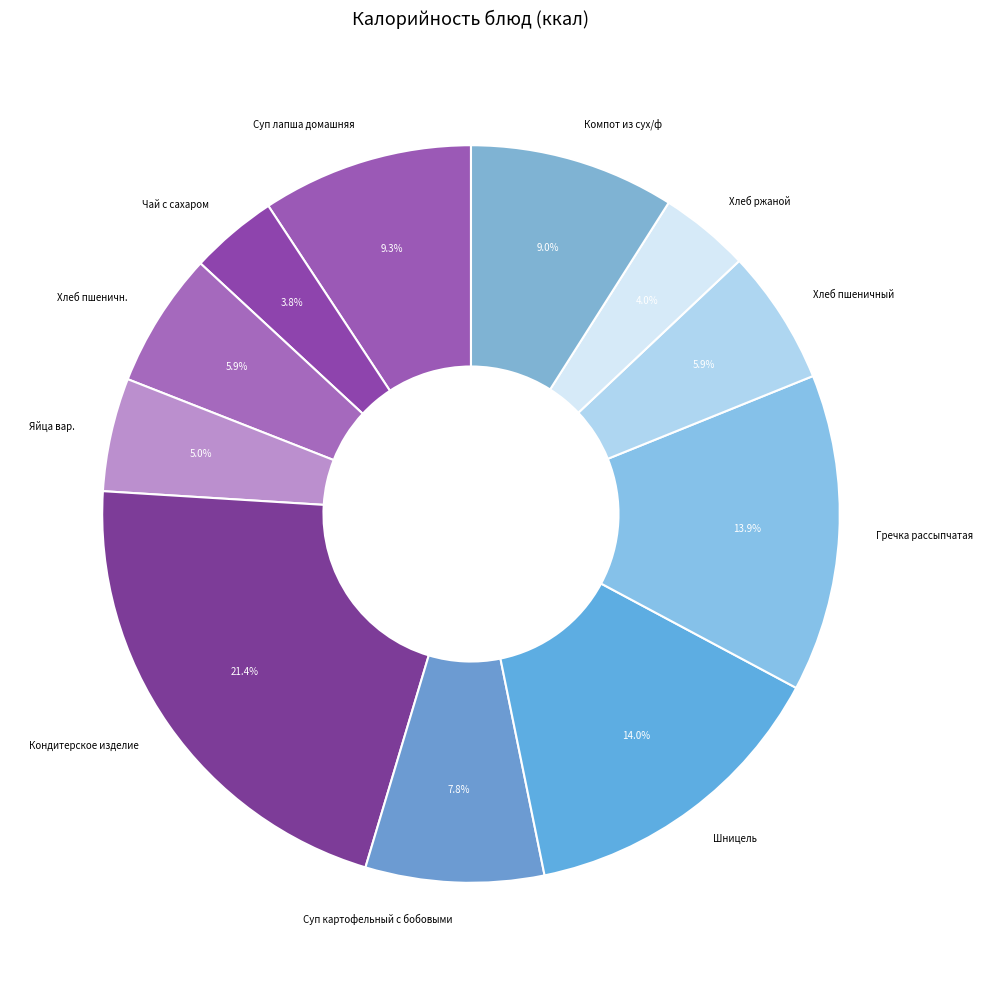

Does Компот из сух/ф account for over 50% of the chart?

No